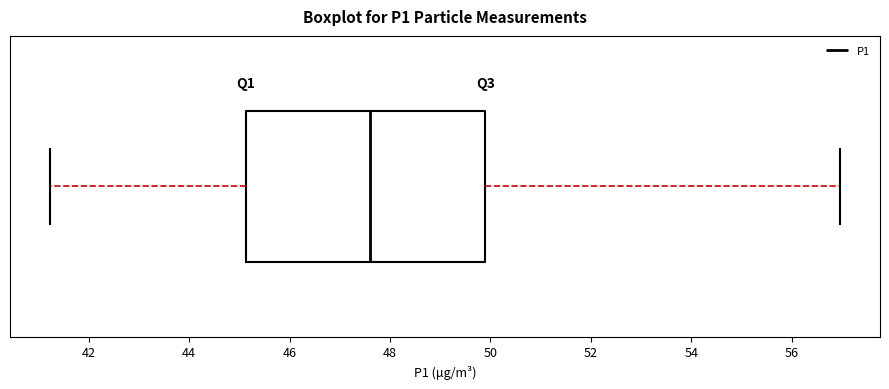

Transcribe this box plot: give where the median line is, the range the box spans, and where the two whiskers end, as read against the x-axis. The values are not printed on the chart, so give them approximately, as read against the axis.

median 47.6, box 45.2 to 50.0, whiskers 41.2 to 57.0